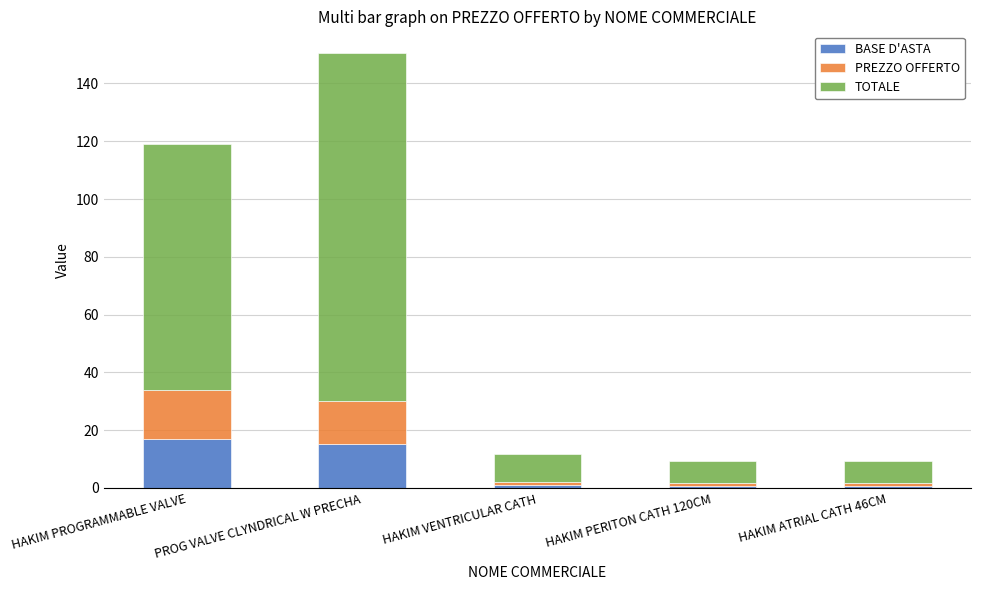

Count the number of categories in the chart.

5